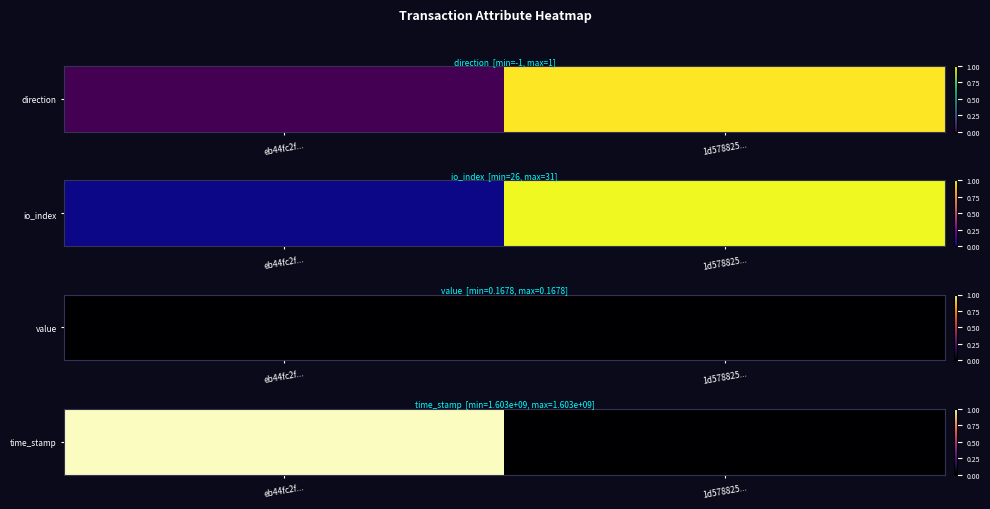

Rank the categories by value from lowest to highest.

1d578825..., eb44fc2f...